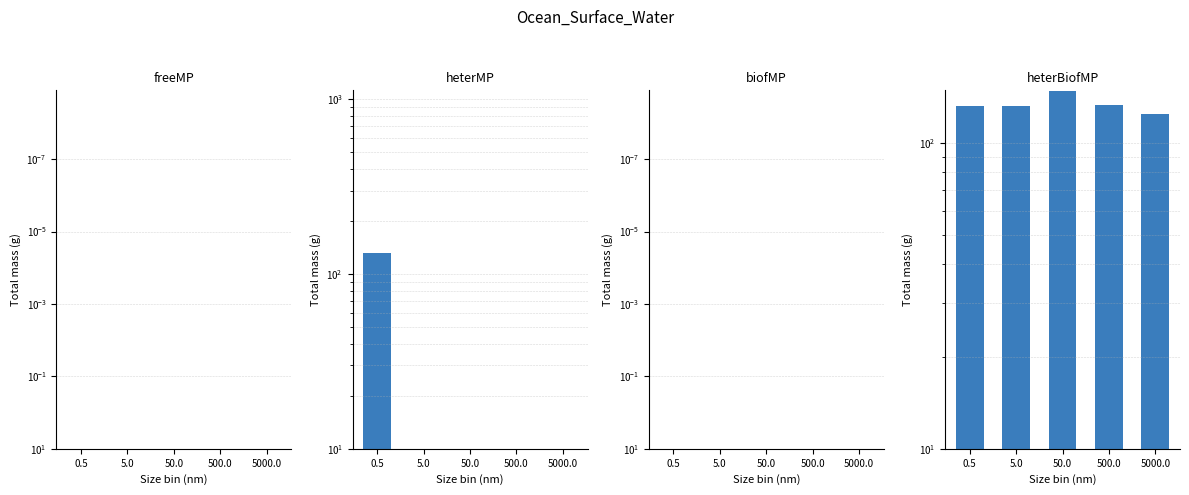

Reading left to right, transcribe all the data shown in this chart.

freeMP: 0.5=0.0	5.0=0.0	50.0=0.0	500.0=0.0	5000.0=0.0
heterMP: 0.5=131.9	5.0=0.0	50.0=0.0	500.0=0.0	5000.0=0.0
biofMP: 0.5=0.0	5.0=0.0	50.0=0.0	500.0=0.0	5000.0=0.0
heterBiofMP: 0.5=131.8	5.0=131.9	50.0=147.0	500.0=132.7	5000.0=124.2